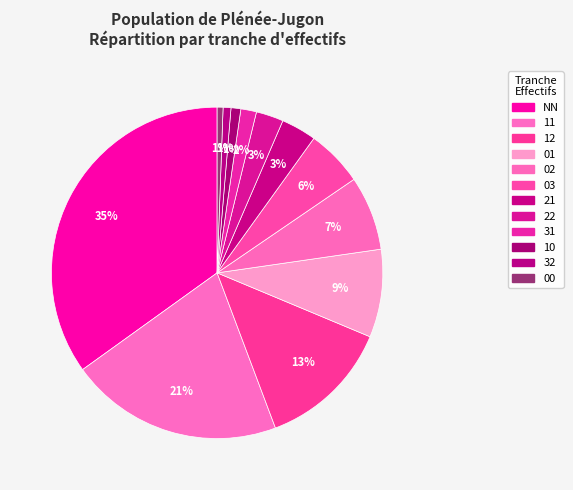

How many segments does this pie chart have?

12